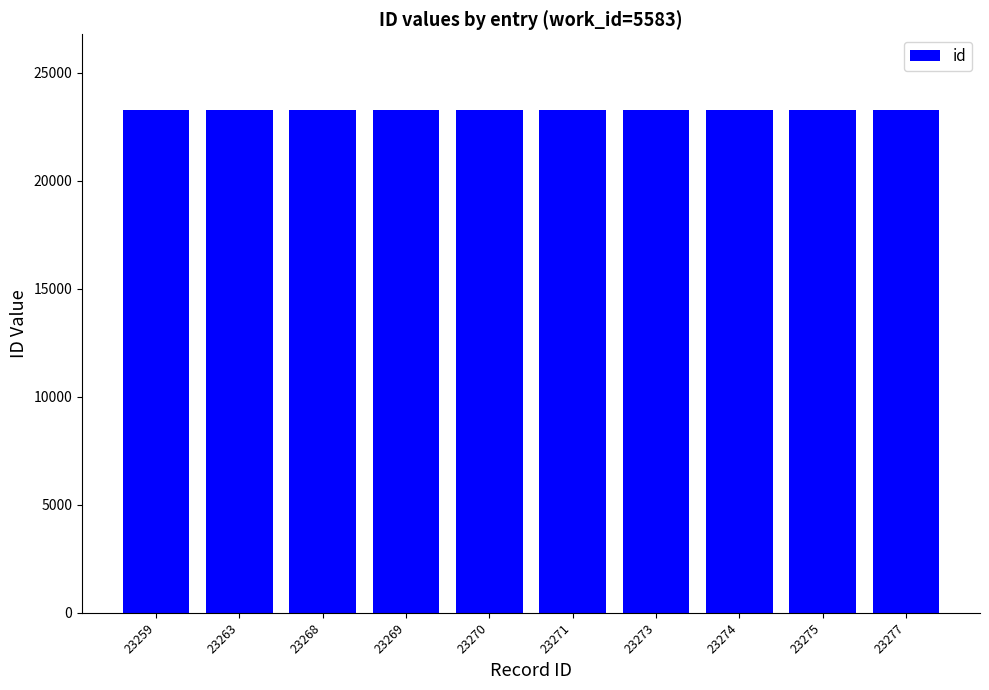

What is the sum of all values?

232699